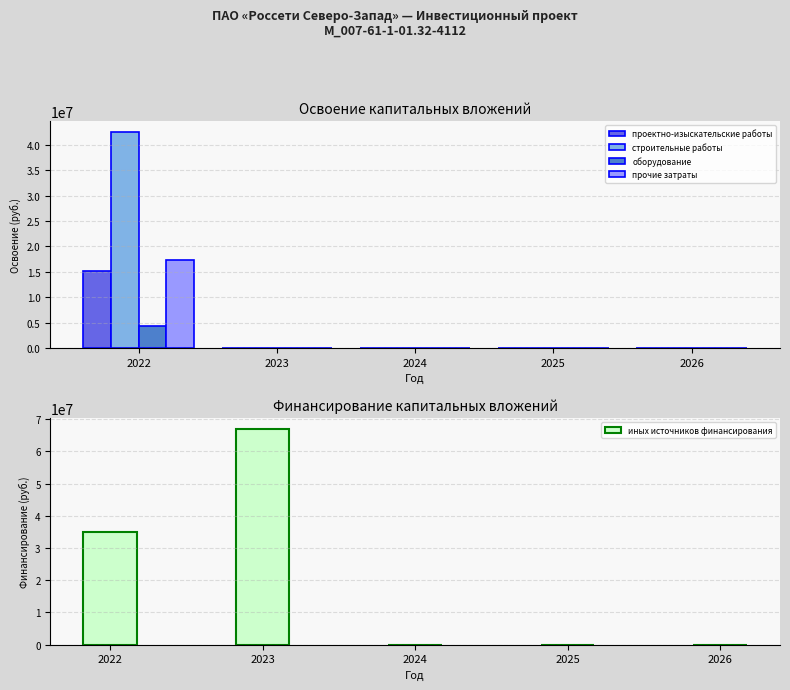

Reading left to right, list all the values displayed in this chart.

проектно-изыскательские работы: 15099712	0	0	0	0
строительные работы: 42525532	0	0	0	0
оборудование: 4262673	0	0	0	0
прочие затраты: 17248374	0	0	0	0
иных источников финансирования: 34963549	66992710	0	0	0